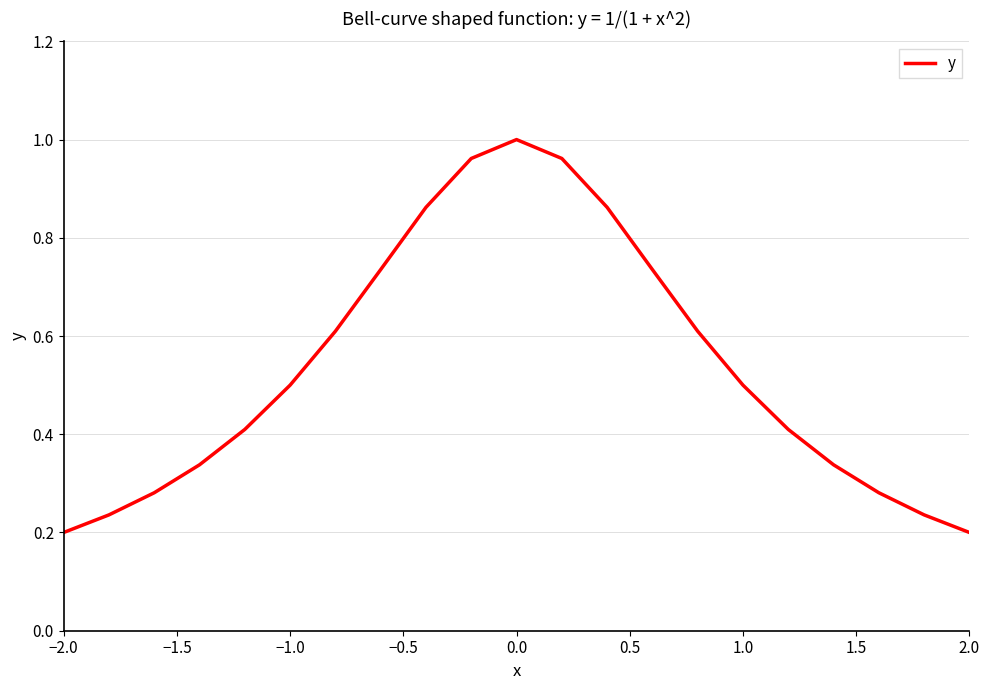

What is the difference between the maximum and minimum values?

0.8